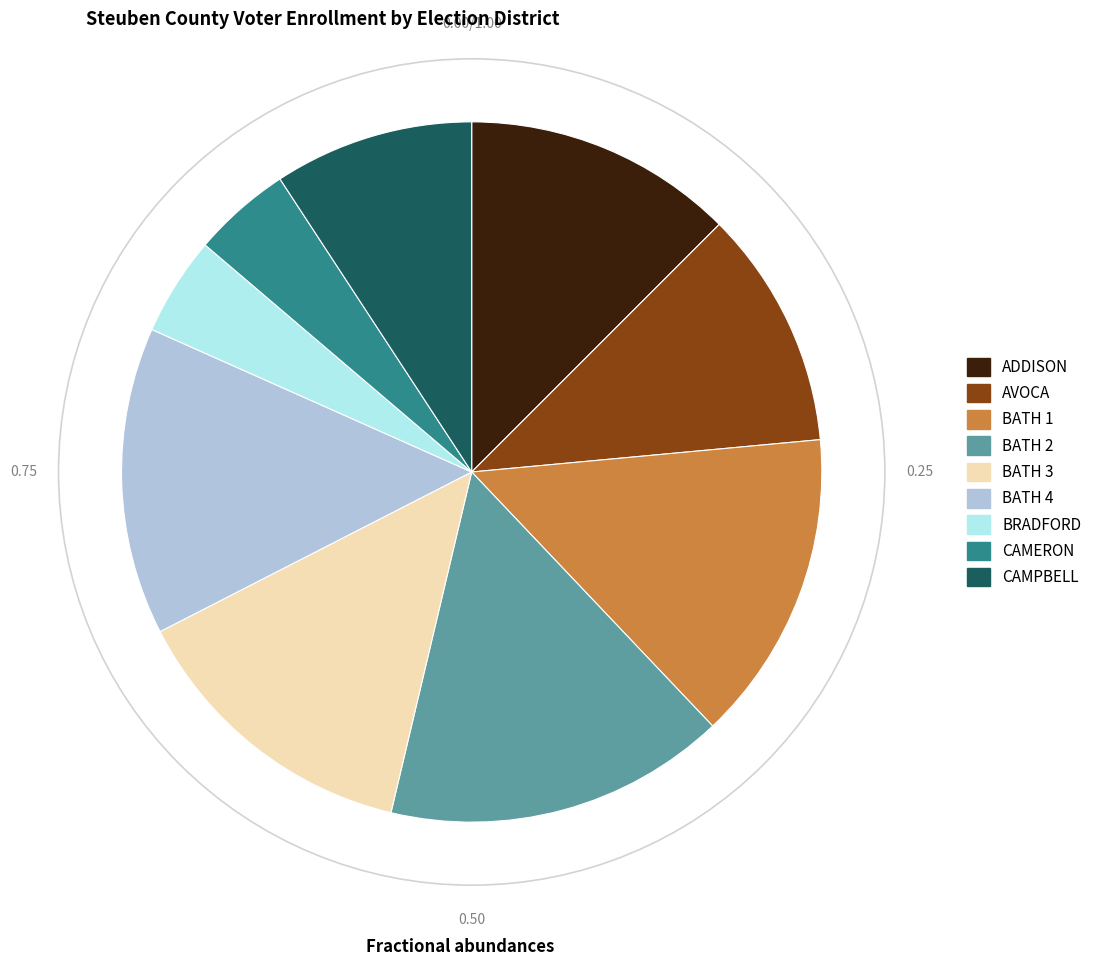

Do BATH 4 and AVOCA together represent more than half of the pie?

No